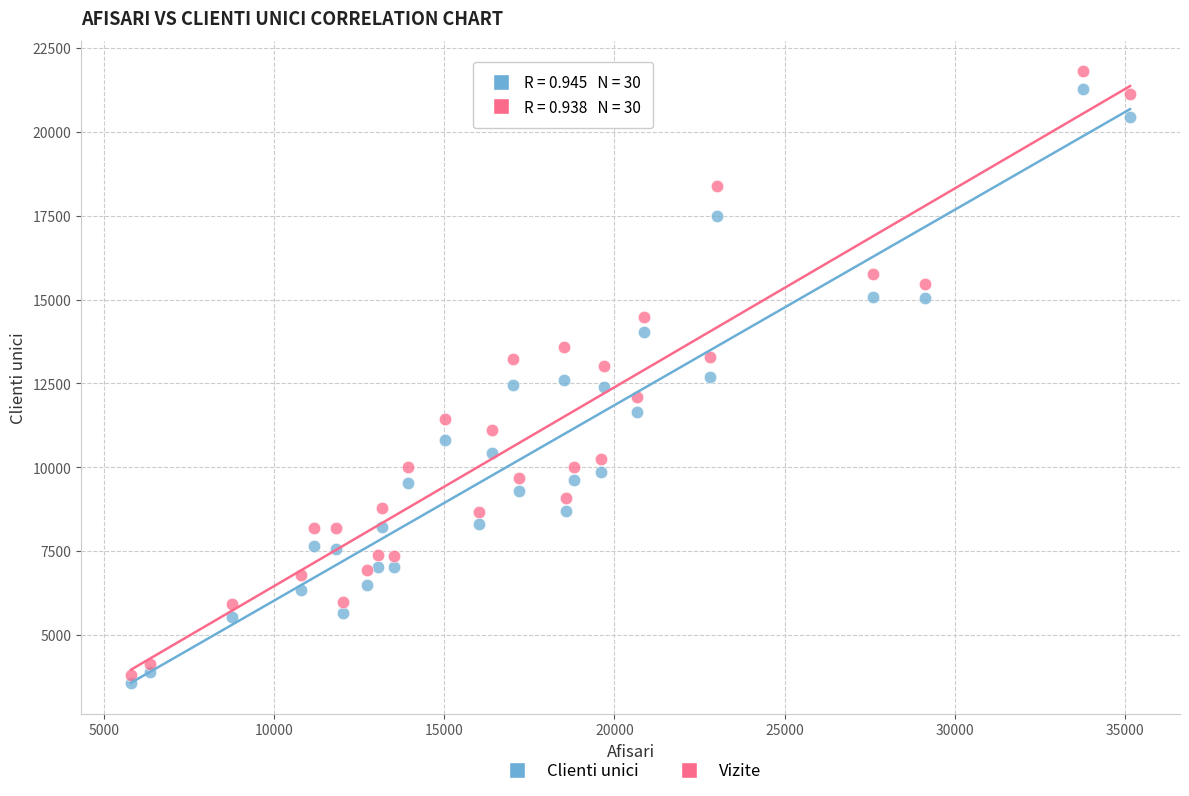

Which series has the largest Y range (max minus min)?

Vizite